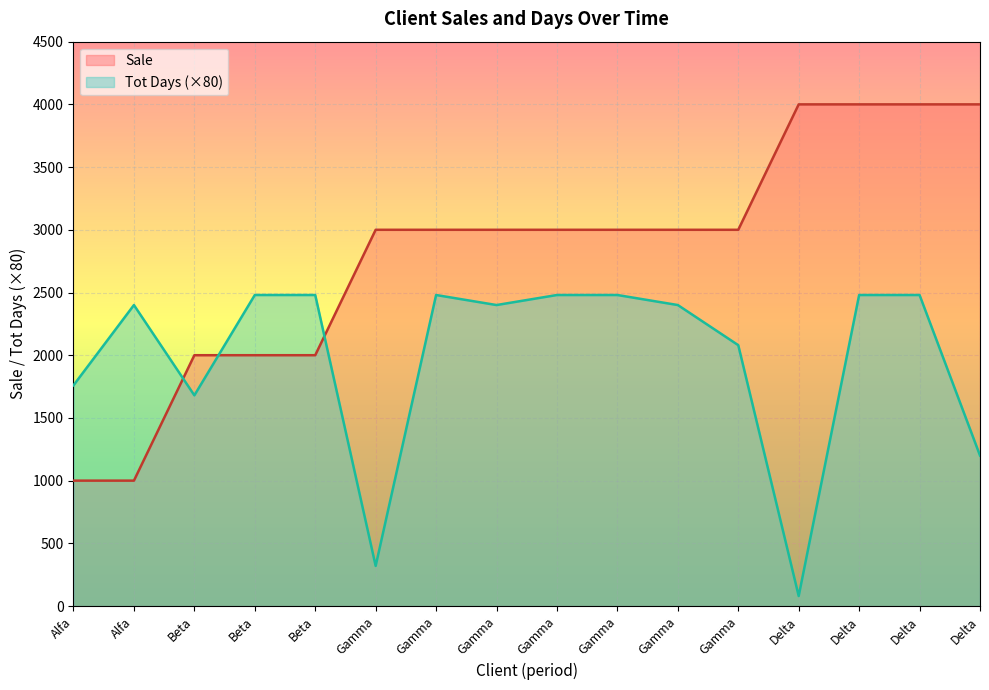

List the series in order of their overall mean, lowest first.

Tot Days (×80), Sale